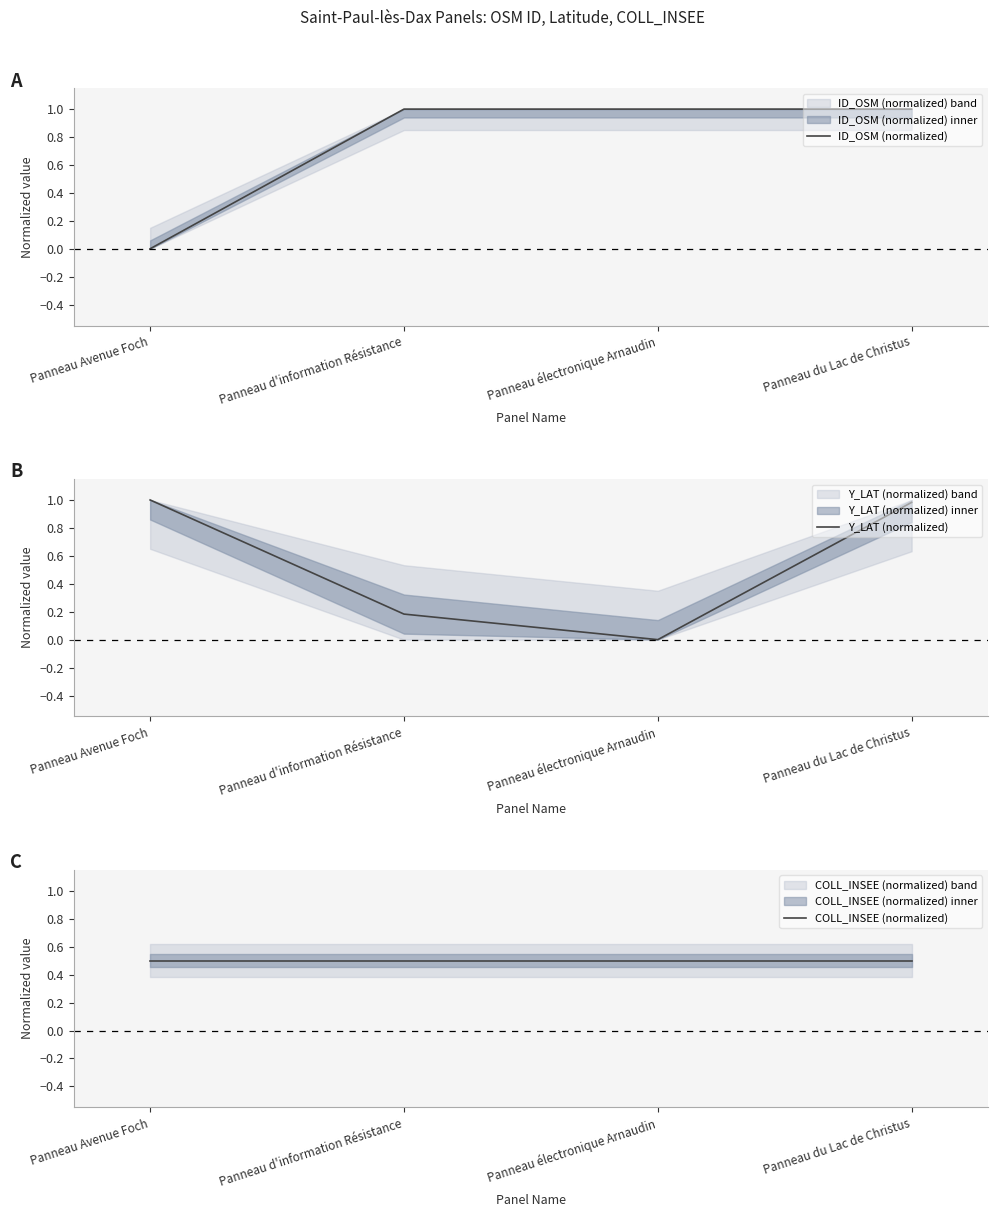

Between Panneau Avenue Foch and Panneau du Lac de Christus, which is larger?

Panneau du Lac de Christus